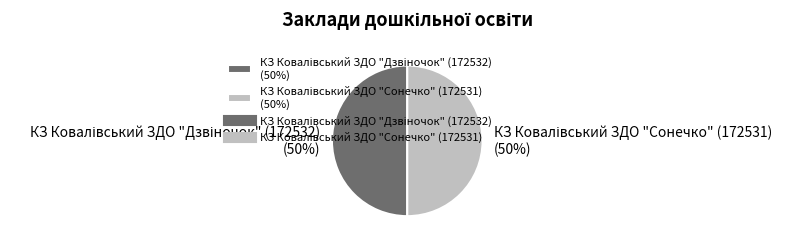

To the nearest percent, what is the average slice percentage?

50%